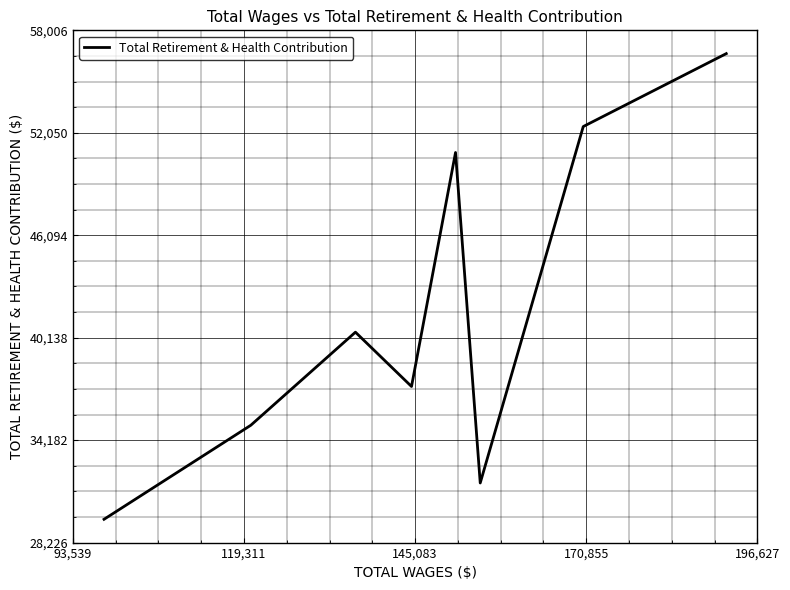

What is the average value?

41756